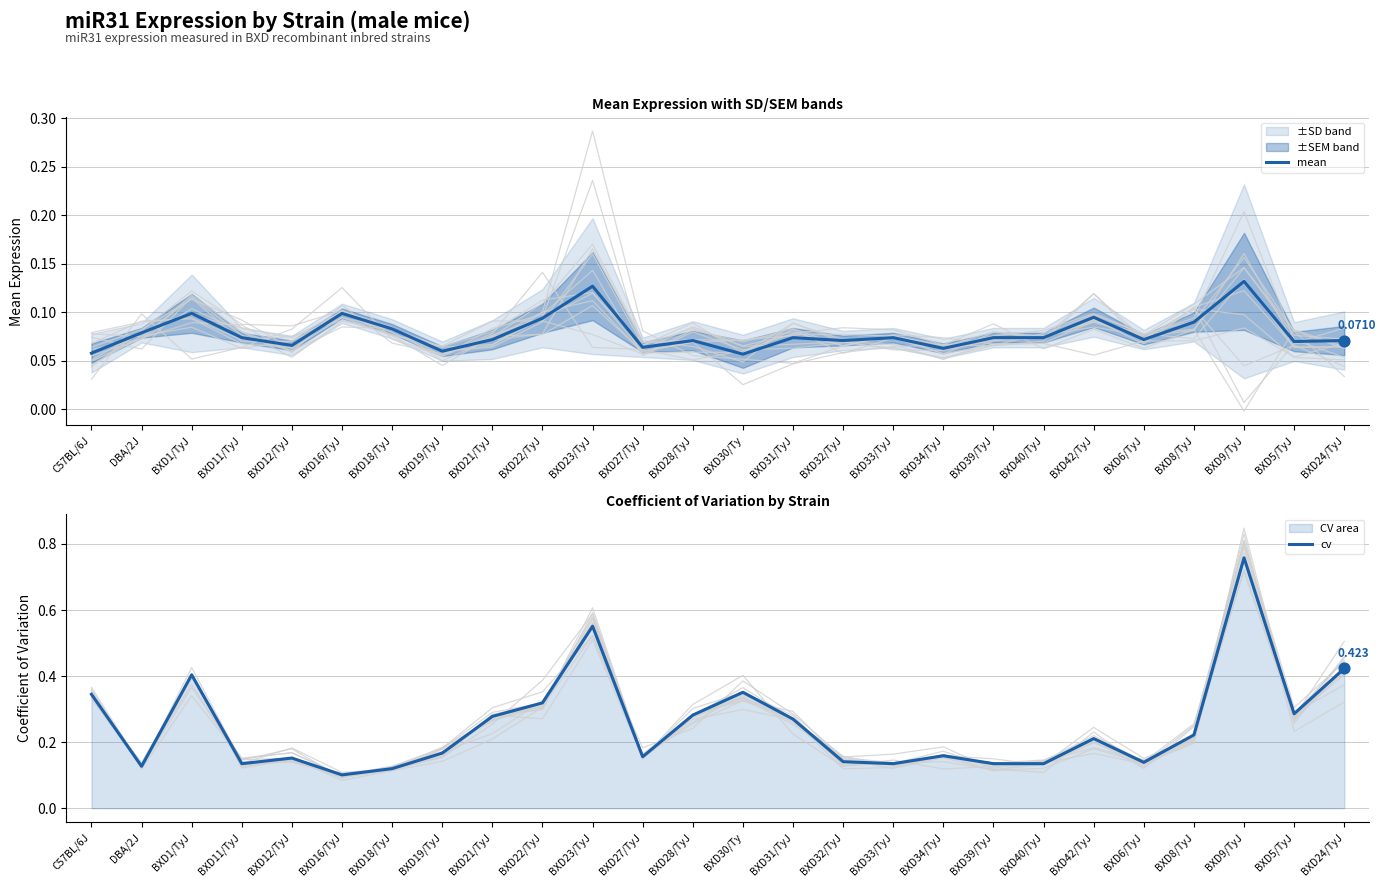

Is the value of cv at BXD31/TyJ greater than the value of mean at BXD19/TyJ?

Yes